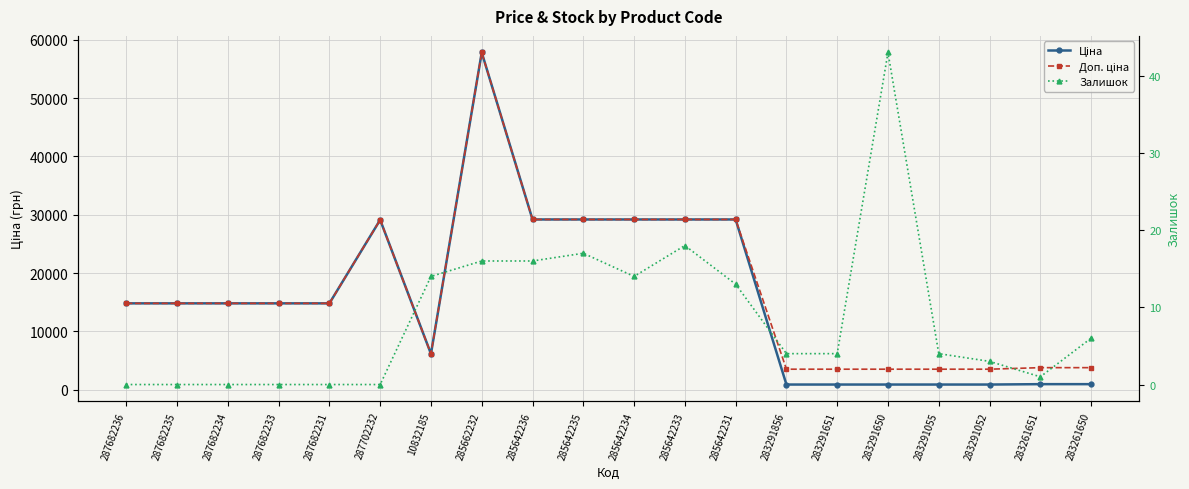

What is the difference between the maximum and minimum values in the Залишок series?

43.0